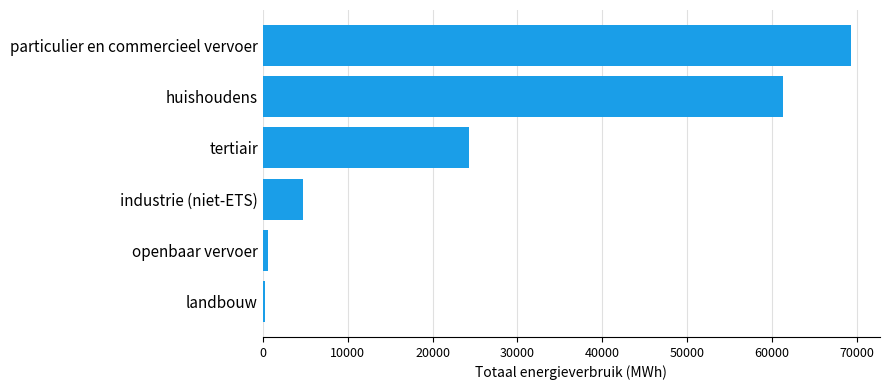

What is the average value?

26759.2